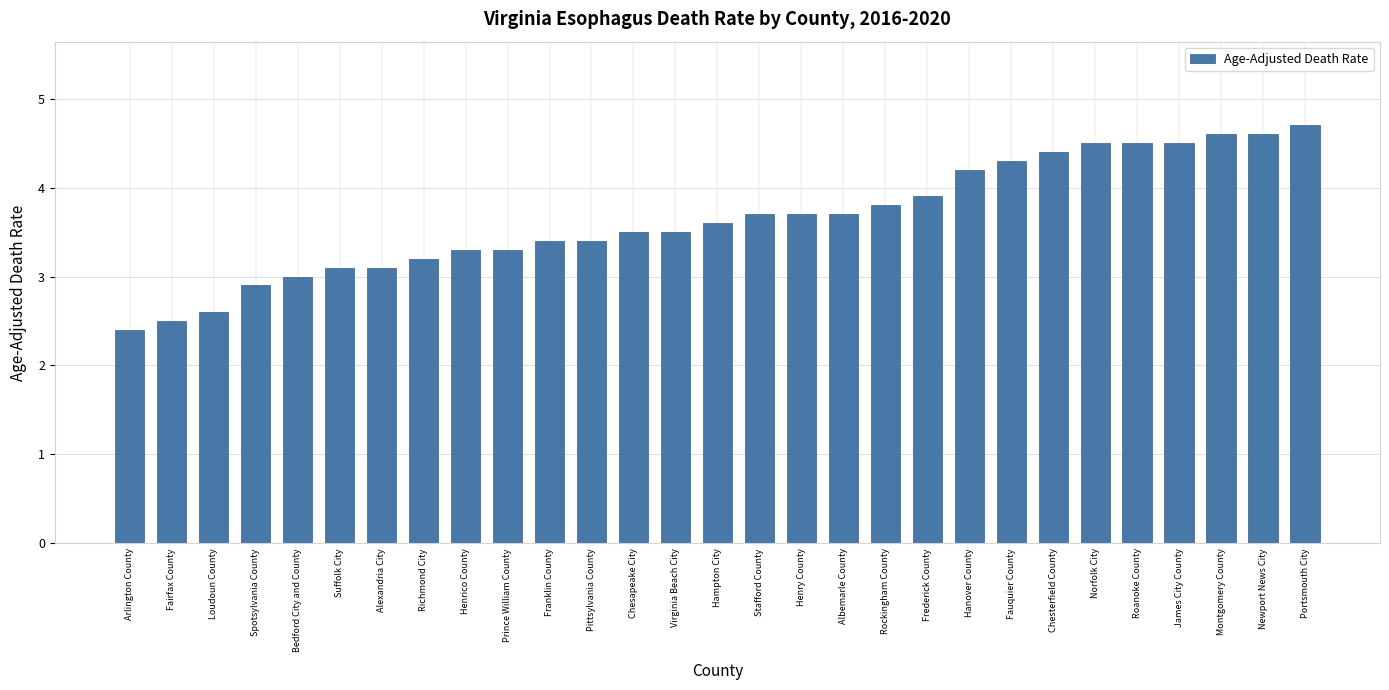

Reading left to right, extract all data points from this chart.

Arlington County=2.4	Fairfax County=2.5	Loudoun County=2.6	Spotsylvania County=2.9	Bedford City and County=3.0	Suffolk City=3.1	Alexandria City=3.1	Richmond City=3.2	Henrico County=3.3	Prince William County=3.3	Franklin County=3.4	Pittsylvania County=3.4	Chesapeake City=3.5	Virginia Beach City=3.5	Hampton City=3.6	Stafford County=3.7	Henry County=3.7	Albemarle County=3.7	Rockingham County=3.8	Frederick County=3.9	Hanover County=4.2	Fauquier County=4.3	Chesterfield County=4.4	Norfolk City=4.5	Roanoke County=4.5	James City County=4.5	Montgomery County=4.6	Newport News City=4.6	Portsmouth City=4.7